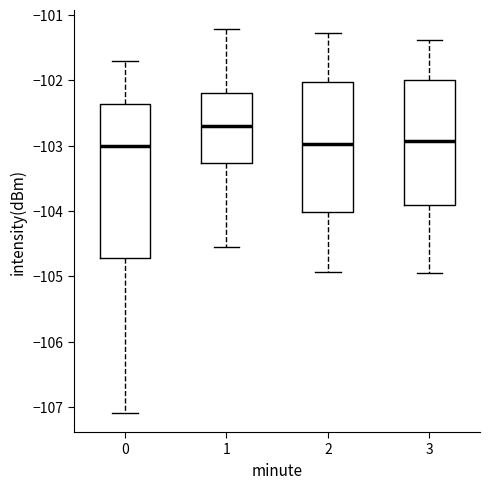

Reading left to right, read every box against the y-axis: the position of its median line, the range the box covers, and the ends of its whiskers. The values are not printed on the chart, so give them approximately, as read against the axis.

0: median -103.0, box -104.7 to -102.4, whiskers -107.1 to -101.7
1: median -102.7, box -103.3 to -102.2, whiskers -104.5 to -101.2
2: median -103.0, box -104.0 to -102.0, whiskers -104.9 to -101.3
3: median -102.9, box -103.9 to -102.0, whiskers -104.9 to -101.4